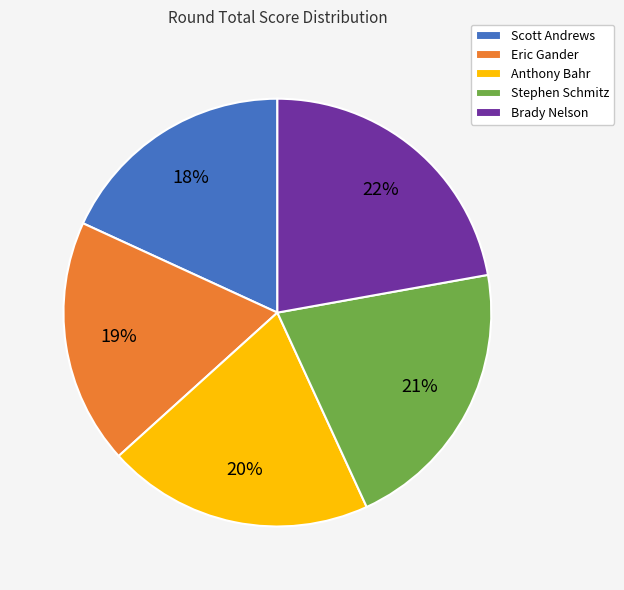

Is Stephen Schmitz the majority of the pie?

No